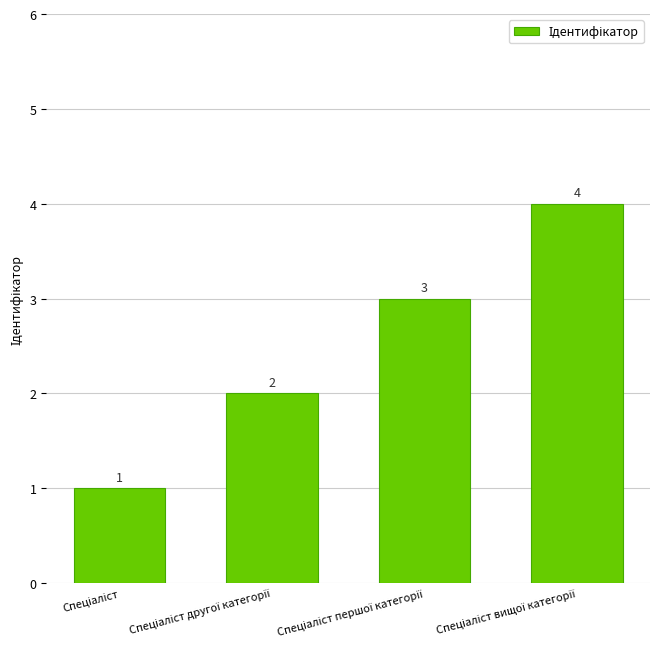

What is the maximum value shown in the chart?

4